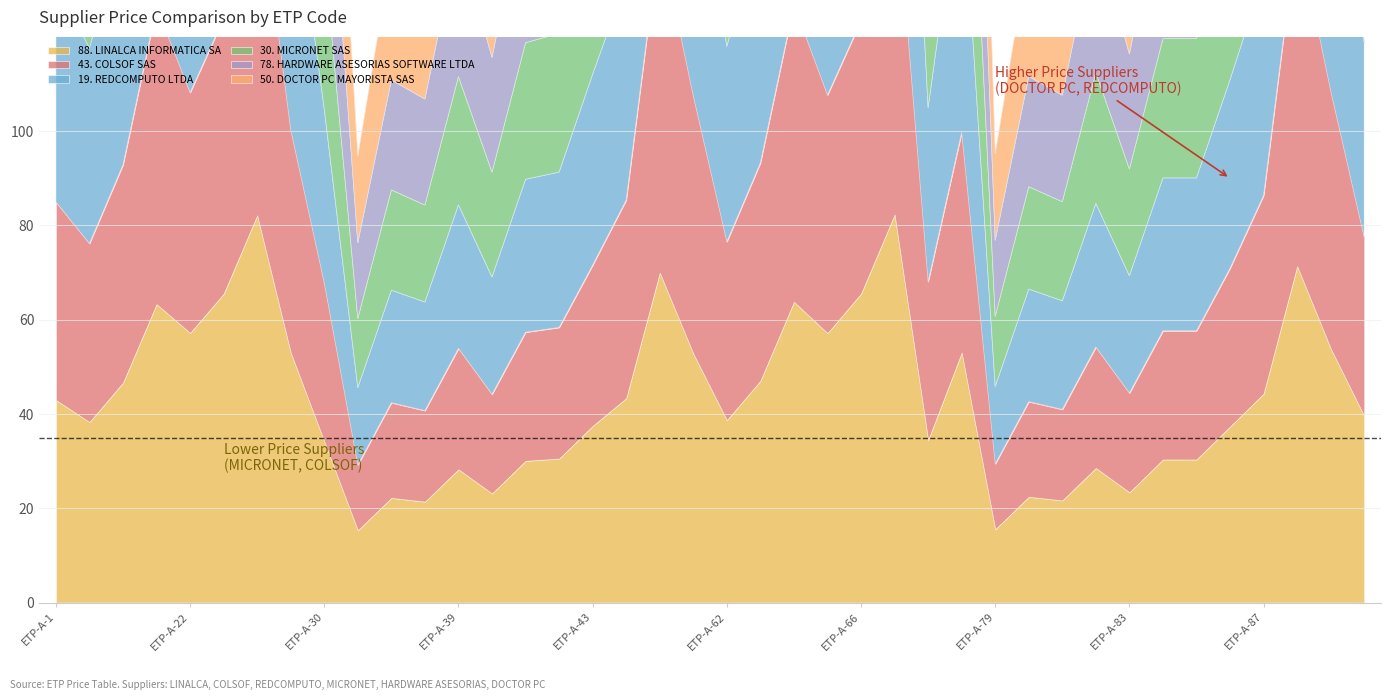

What is the greatest value displayed?

511.1